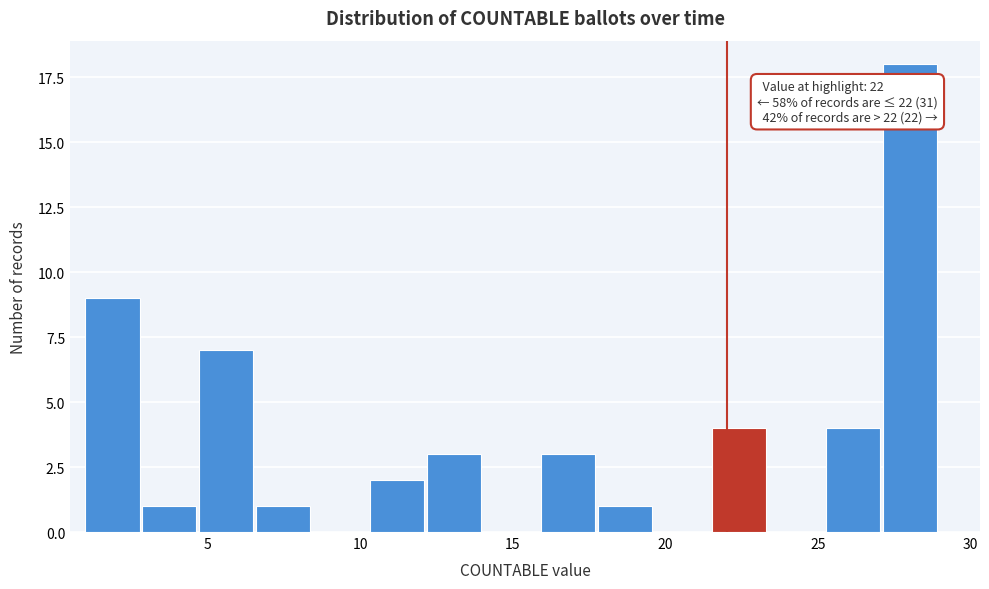

Read against the x-axis, roughly where is the centre of the tallest bar?

28.0